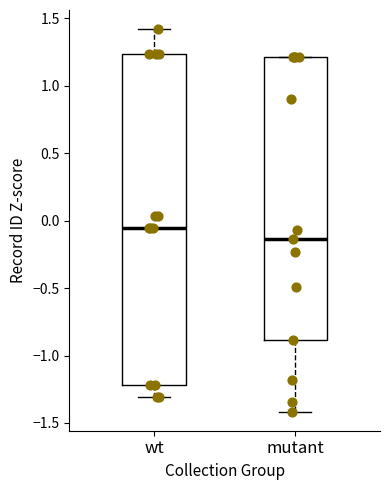

Reading left to right, read every box against the y-axis: the position of its median line, the range the box covers, and the ends of its whiskers. The values are not printed on the chart, so give them approximately, as read against the axis.

wt: median -0.05, box -1.20 to 1.25, whiskers -1.30 to 1.40
mutant: median -0.15, box -0.90 to 1.20, whiskers -1.40 to 1.20